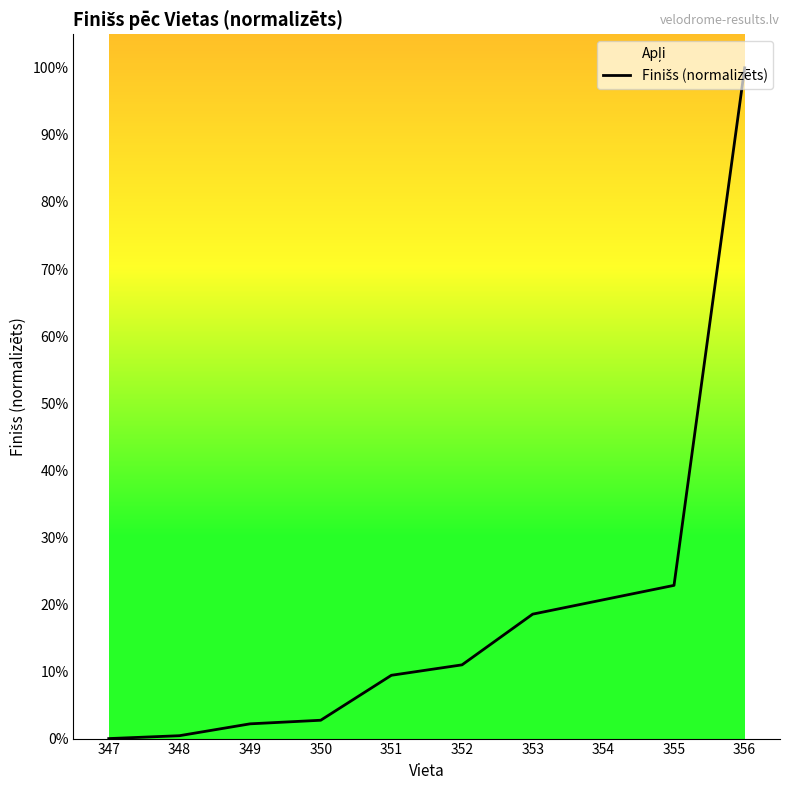

What is the maximum value shown in the chart?

1.0